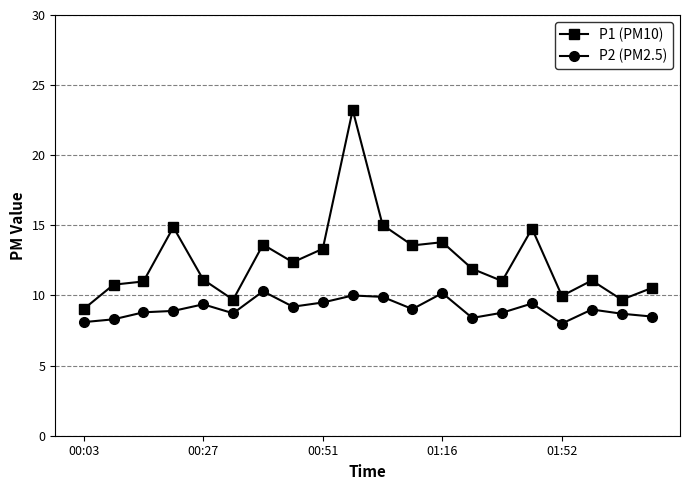

What is the sum of all P1 (PM10) values?

250.4